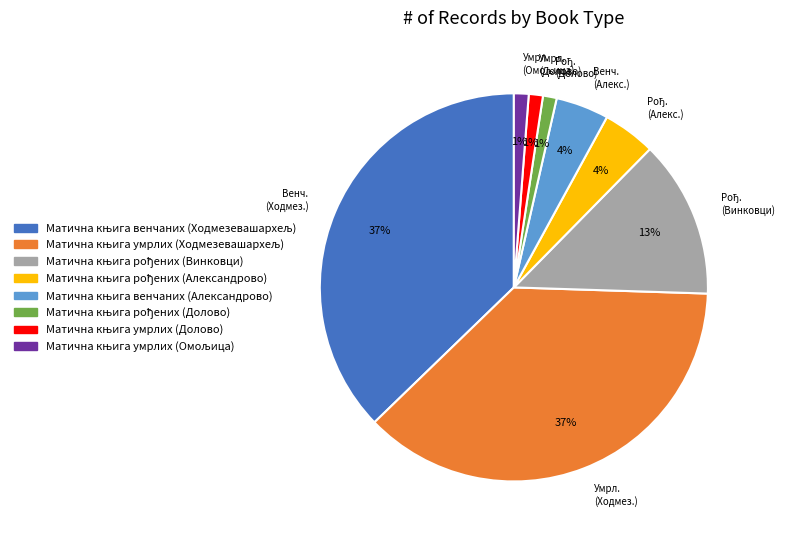

To the nearest percent, what is the average slice percentage?

12%